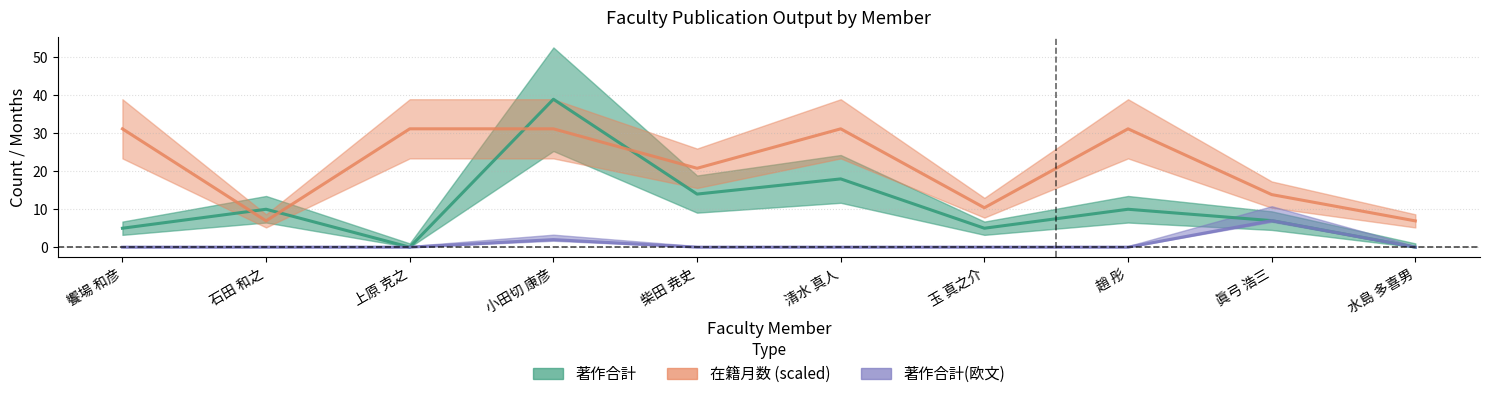

Rank the categories by 在籍月数 value from lowest to highest.

石田 和之, 水島 多喜男, 玉 真之介, 眞弓 浩三, 柴田 尭史, 饗場 和彦, 上原 克之, 小田切 康彦, 清水 真人, 趙 彤